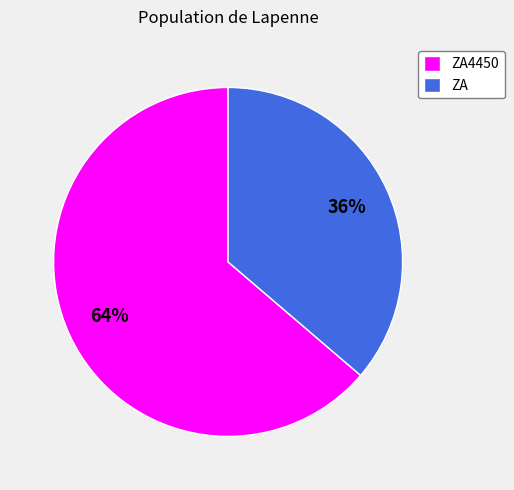

What percentage is the ZA slice, to the nearest percent?

36%